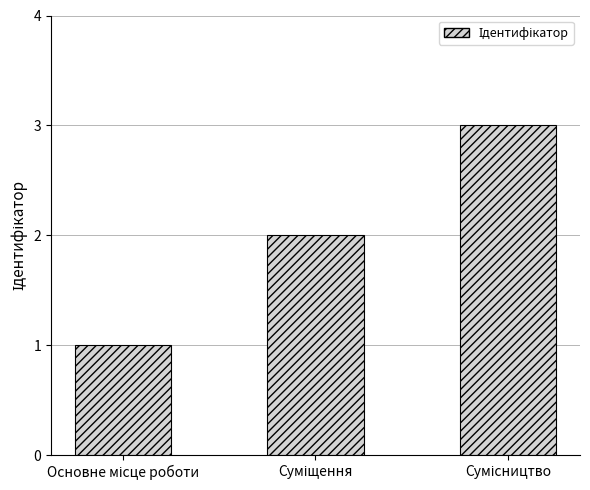

How many bars are there in total?

3